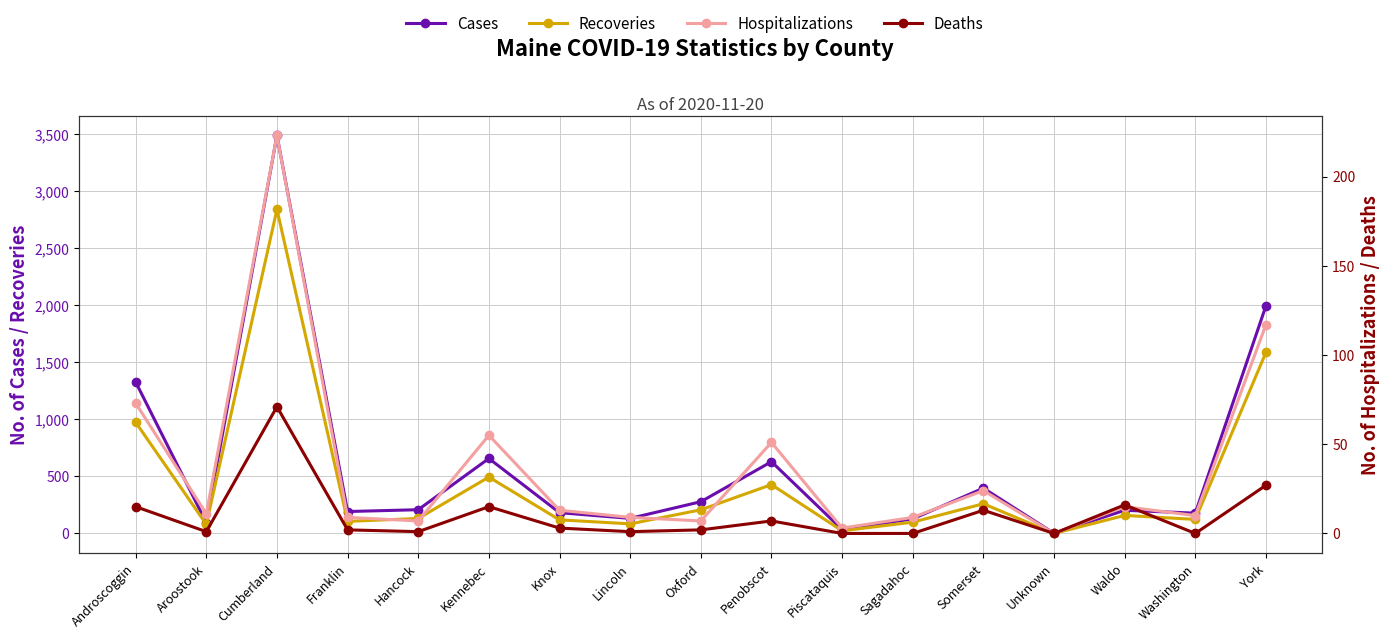

Reading left to right, extract all data points from this chart.

Cases: 1327	94	3488	192	208	657	182	132	278	629	34	128	397	1	203	178	1995
Recoveries: 974	80	2840	106	131	494	119	84	207	428	23	99	260	0	158	123	1587
Hospitalizations: 73	11	223	9	7	55	13	9	7	51	3	9	24	0	15	10	117
Deaths: 15	1	71	2	1	15	3	1	2	7	0	0	13	0	16	0	27